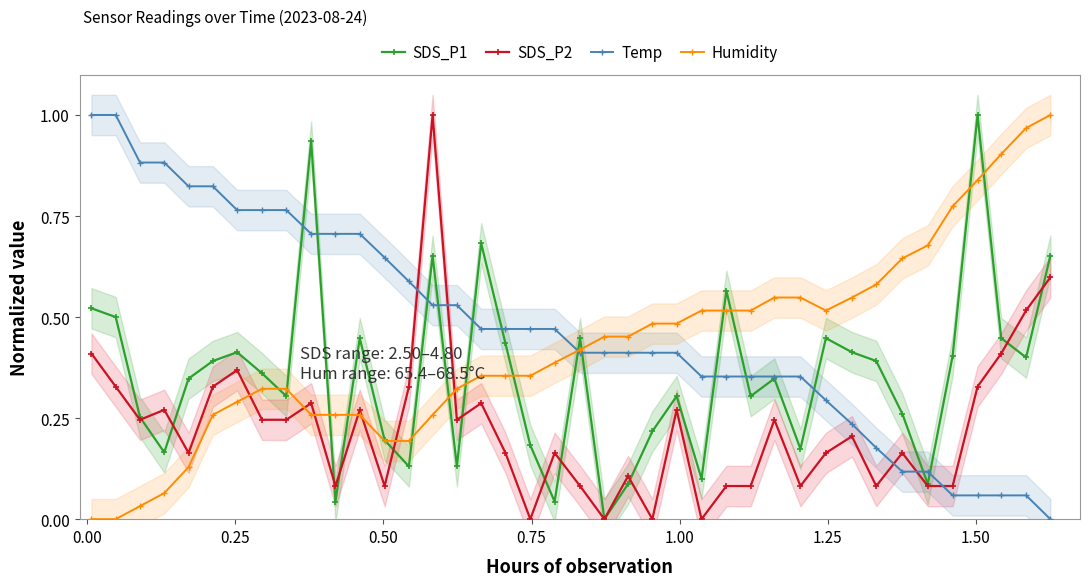

How many intersections are there between SDS_P2 and Temp?

5